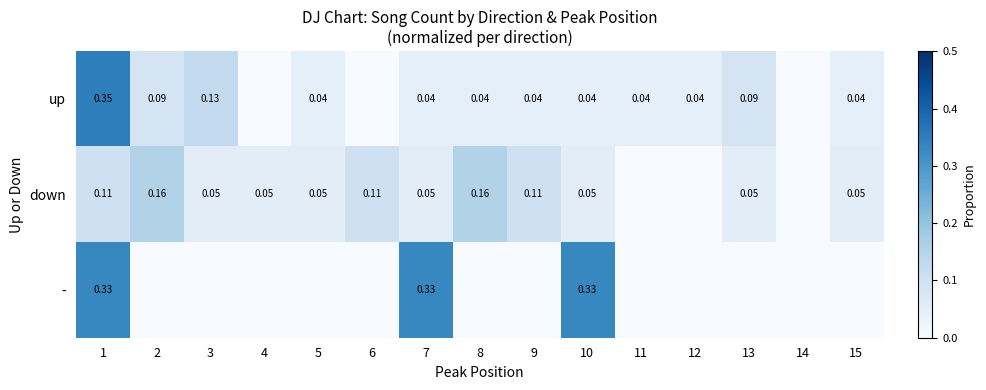

Is the value of down at 11 greater than the value of - at 9?

No